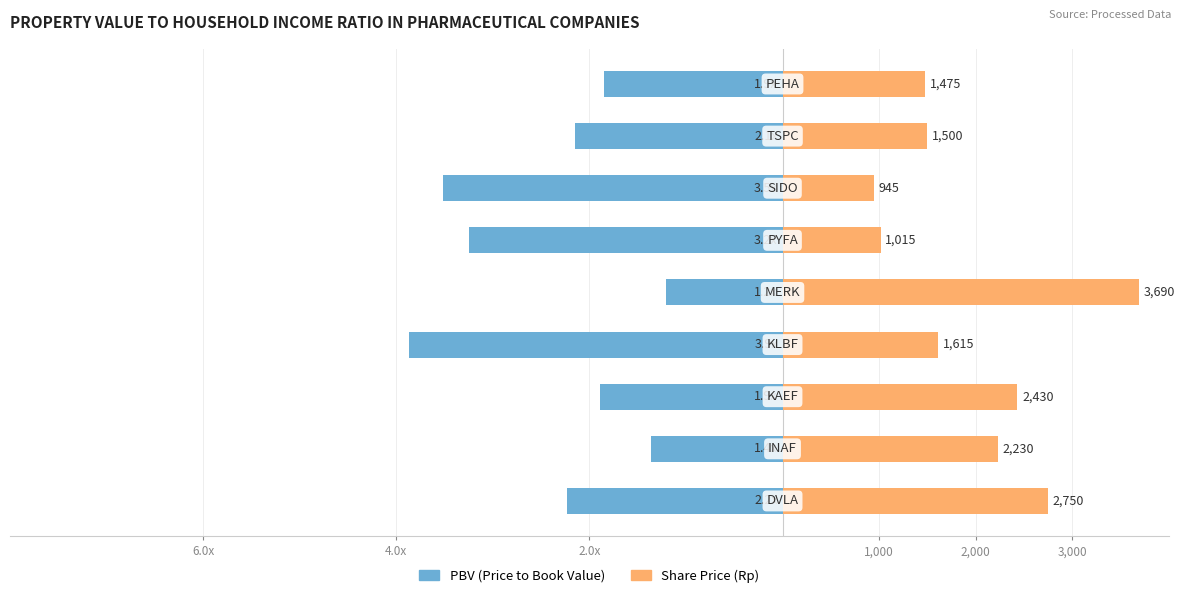

Rank the series by their average value, from highest to lowest.

Share Price (x1000), PBV (Price to Book Value)